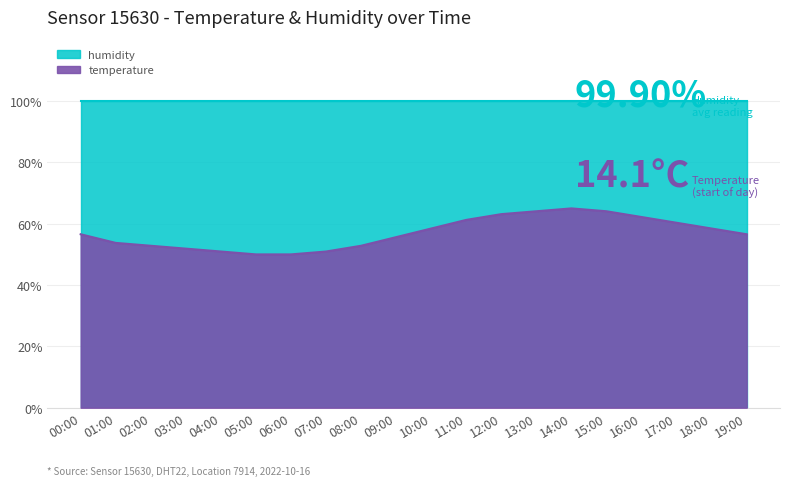

At which label does the data first exceed 56?

00:00